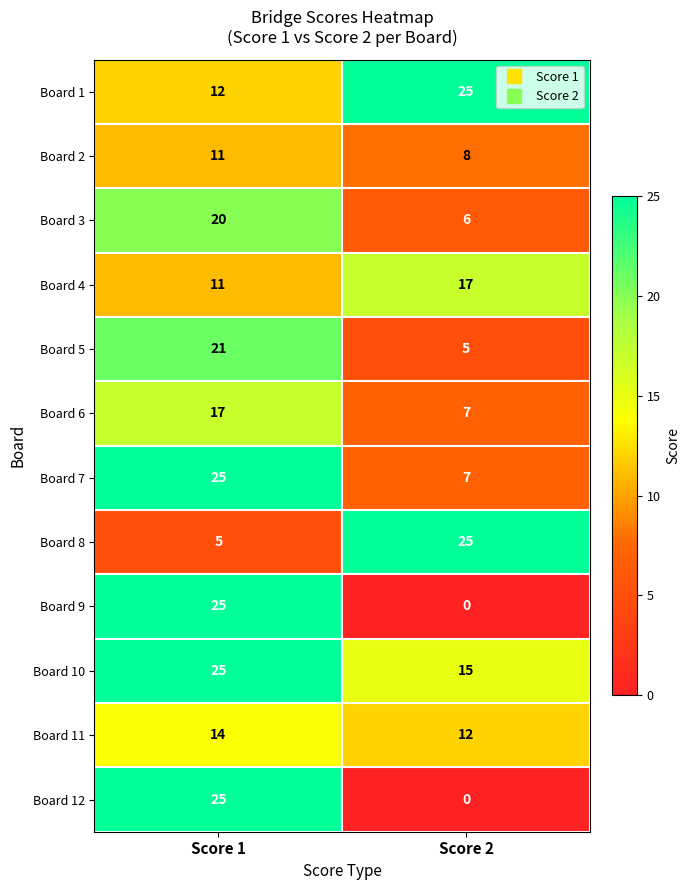

Reading right to left, list all the values displayed in this chart.

Board 1: 25	12
Board 2: 8	11
Board 3: 6	20
Board 4: 17	11
Board 5: 5	21
Board 6: 7	17
Board 7: 7	25
Board 8: 25	5
Board 9: 0	25
Board 10: 15	25
Board 11: 12	14
Board 12: 0	25